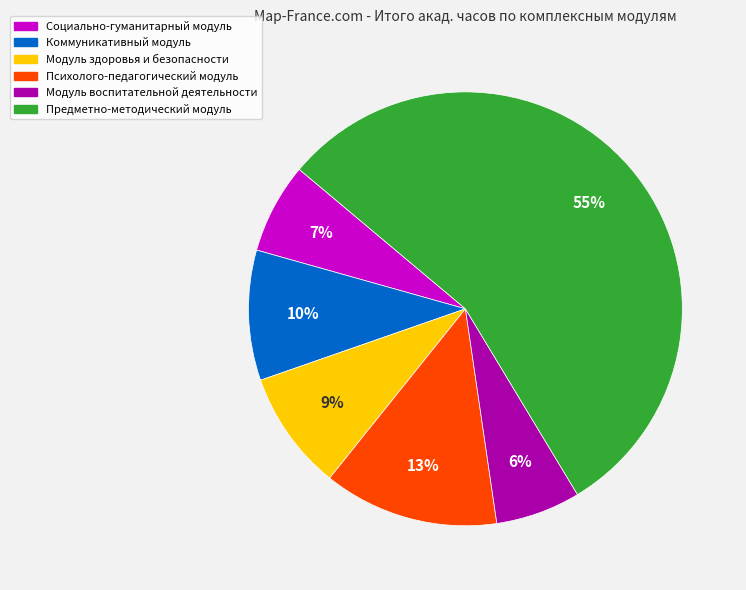

Do Модуль здоровья и безопасности and Коммуникативный модуль together represent more than half of the pie?

No